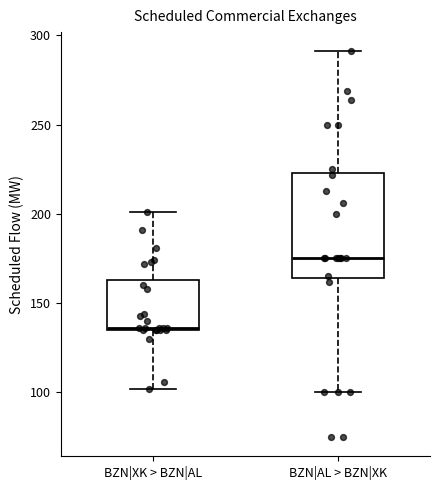

Which box has the highest median line?

BZN|AL > BZN|XK